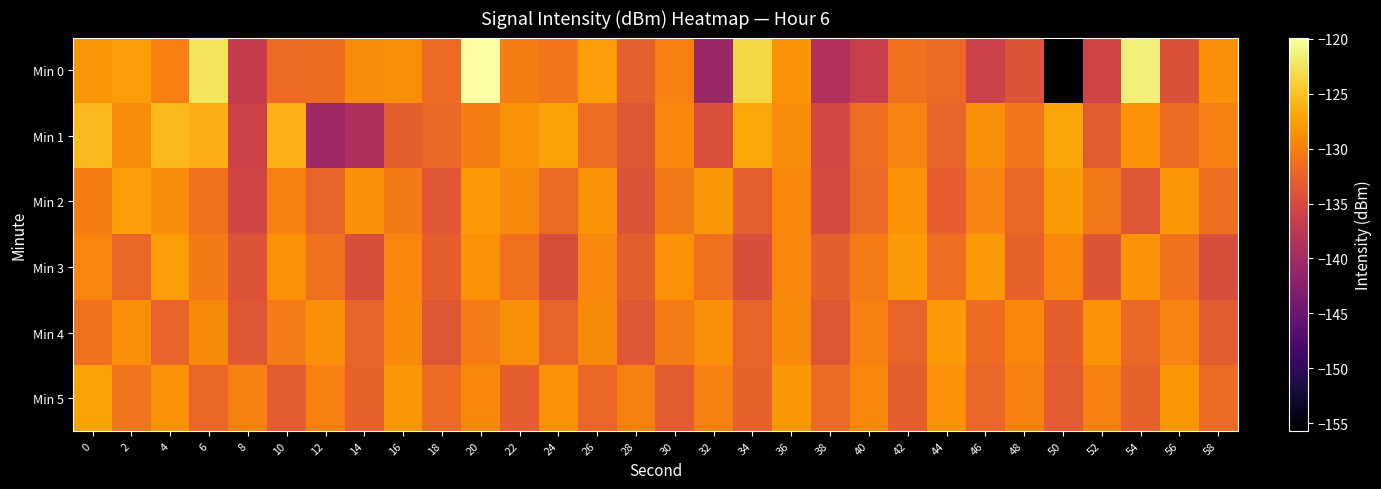

At which category is the sum across all series the highest?

20